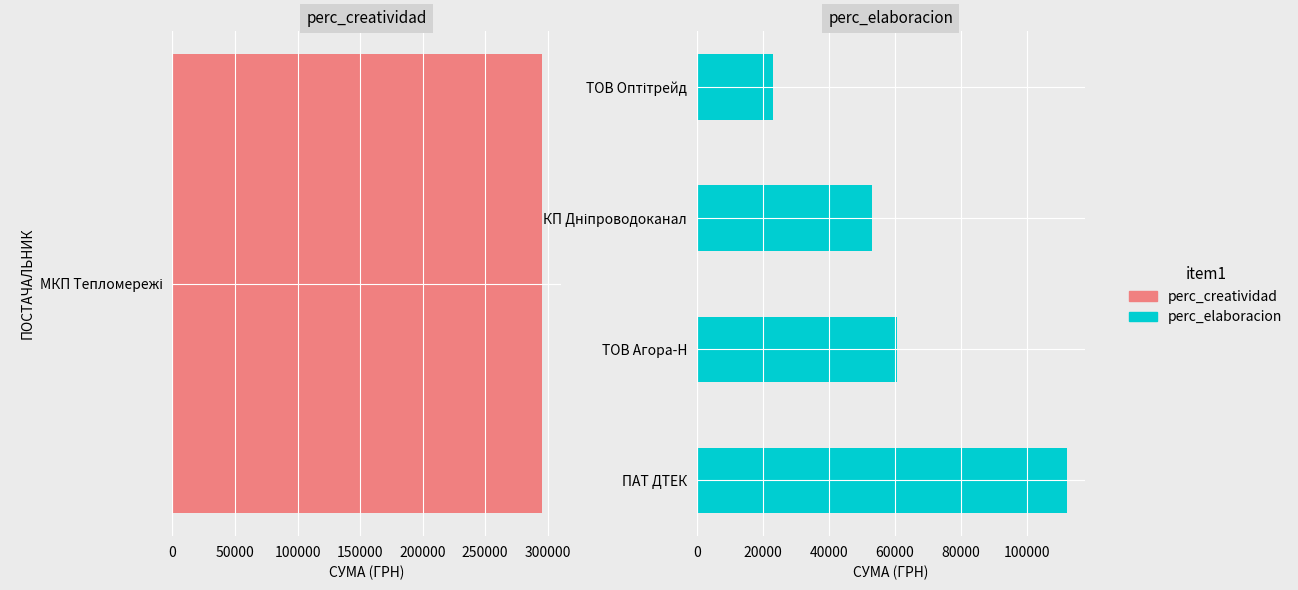

What value does the data have at ТОВ Агора-Н?

60564.6